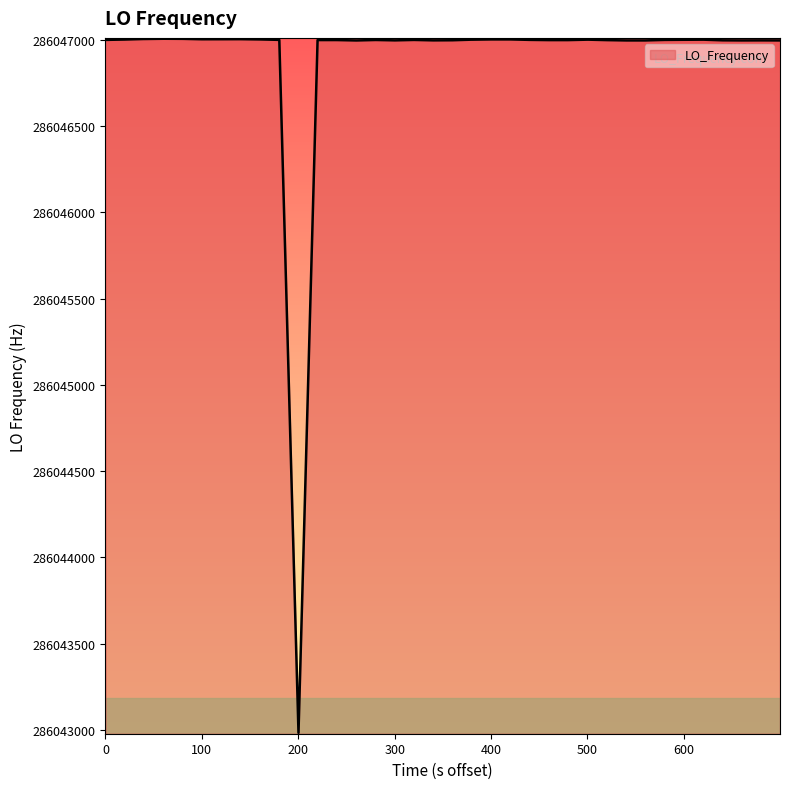

What is the average value?

286046899.6